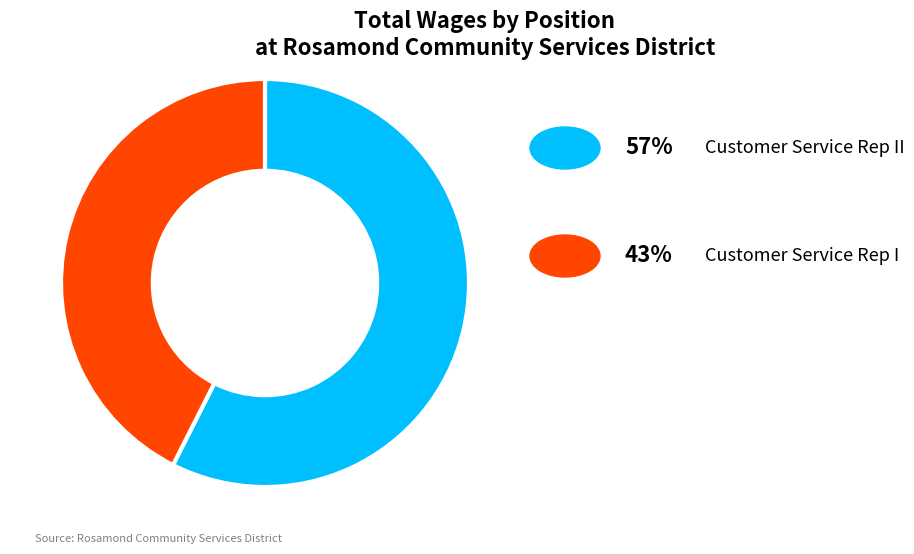

Does any single category account for the majority?

Yes